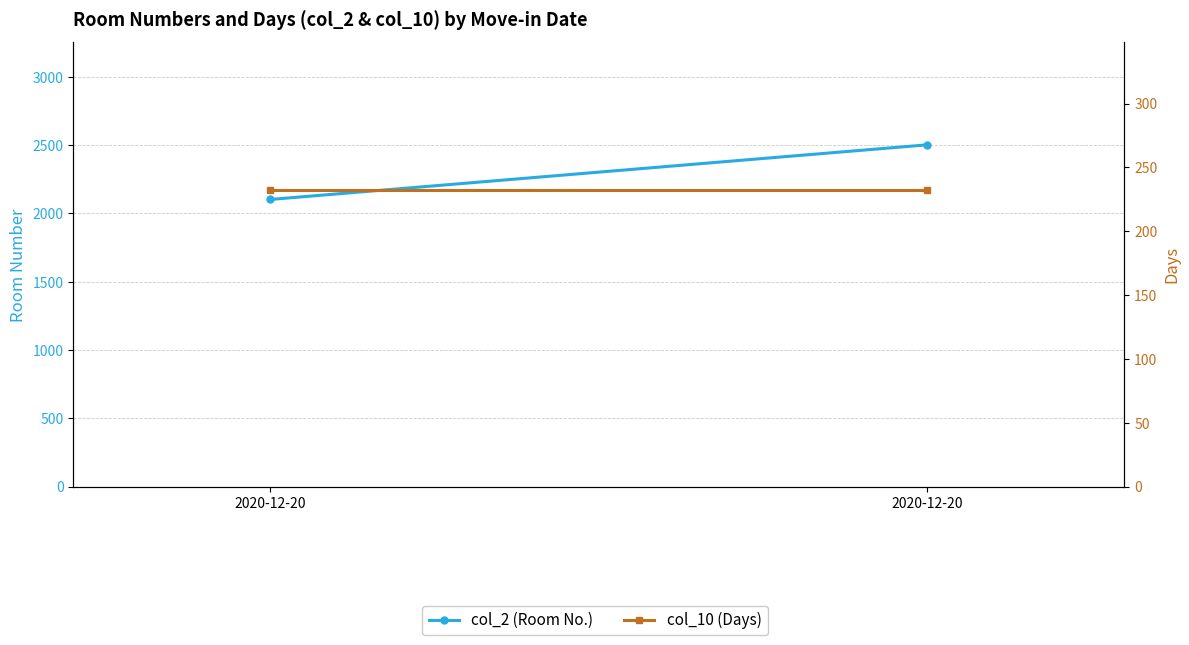

Which series has the widest spread of values?

col_2 (Room No.)